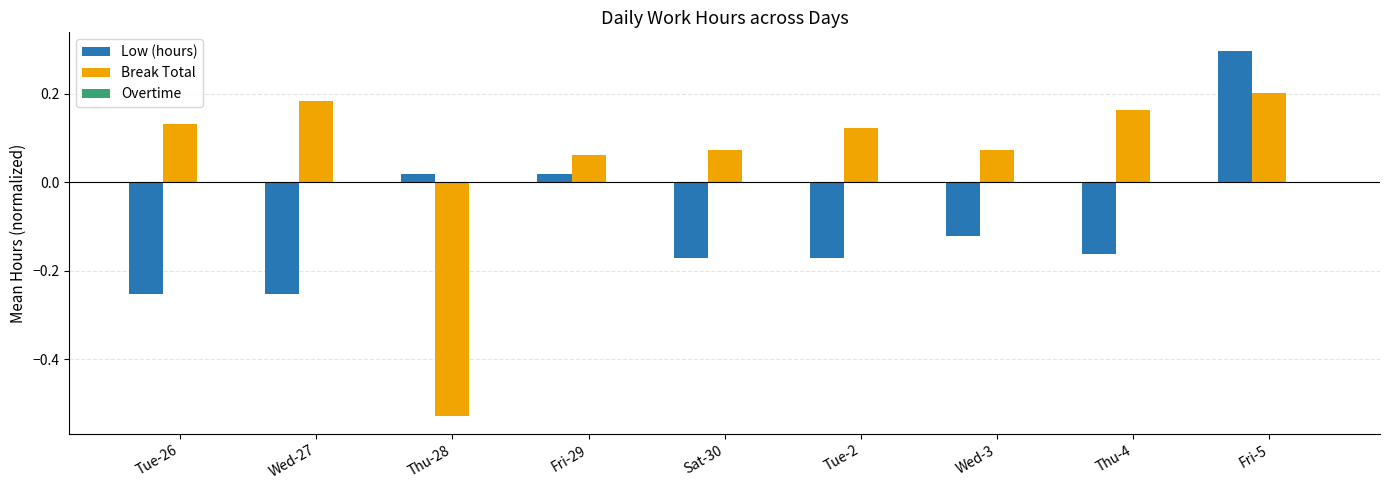

Rank the series at Tue-26 from lowest to highest value.

Low (hours), Break Total